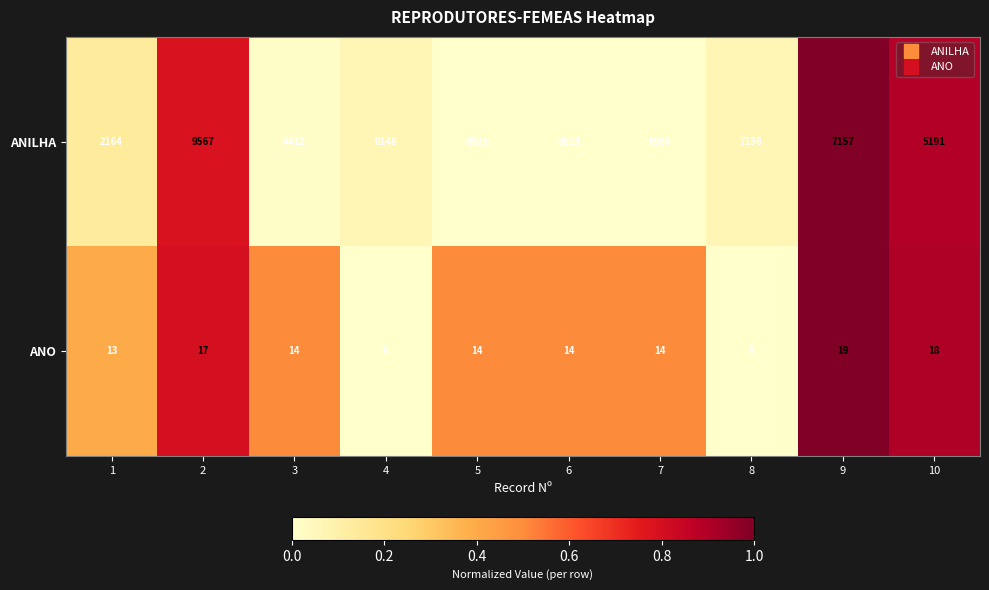

Count the number of categories in the chart.

10